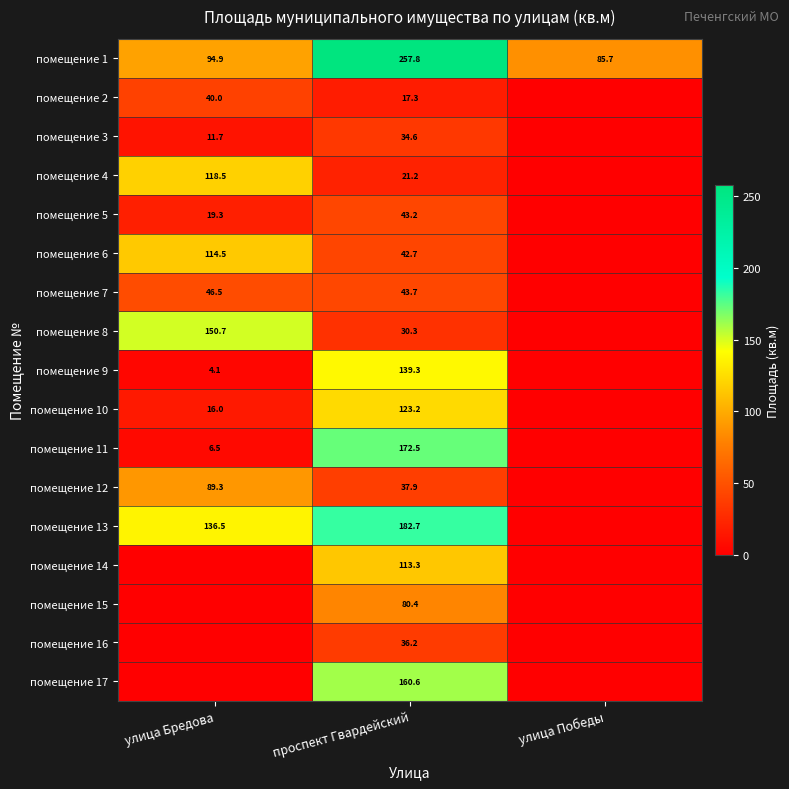

Is the value of помещение 17 at проспект Гвардейский greater than the value of помещение 12 at улица Бредова?

Yes